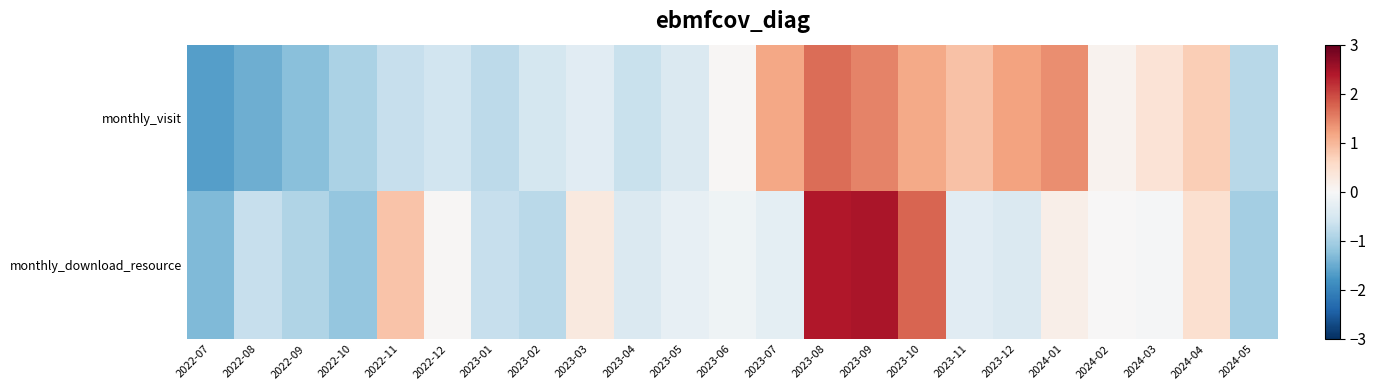

Reading left to right, list all the values displayed in this chart.

monthly_visit: 2022-07=-1.6	2022-08=-1.5	2022-09=-1.3	2022-10=-1.0	2022-11=-0.7	2022-12=-0.6	2023-01=-0.8	2023-02=-0.5	2023-03=-0.3	2023-04=-0.7	2023-05=-0.4	2023-06=0.0	2023-07=1.2	2023-08=1.7	2023-09=1.5	2023-10=1.1	2023-11=0.9	2023-12=1.2	2024-01=1.4	2024-02=0.1	2024-03=0.4	2024-04=0.7	2024-05=-0.8
monthly_download_resource: 2022-07=-1.3	2022-08=-0.7	2022-09=-0.9	2022-10=-1.2	2022-11=0.9	2022-12=0.0	2023-01=-0.7	2023-02=-0.8	2023-03=0.3	2023-04=-0.4	2023-05=-0.3	2023-06=-0.1	2023-07=-0.3	2023-08=2.4	2023-09=2.4	2023-10=1.8	2023-11=-0.3	2023-12=-0.4	2024-01=0.2	2024-02=0.0	2024-03=-0.0	2024-04=0.5	2024-05=-1.0